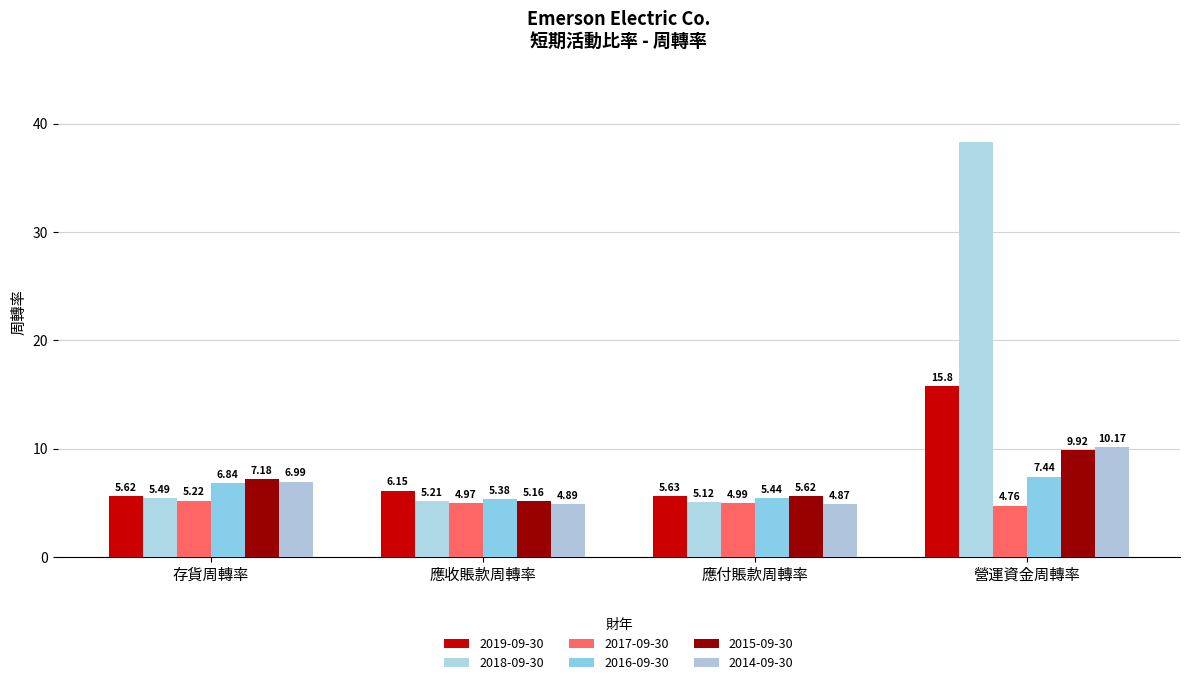

At which category is the sum across all series the highest?

營運資金周轉率